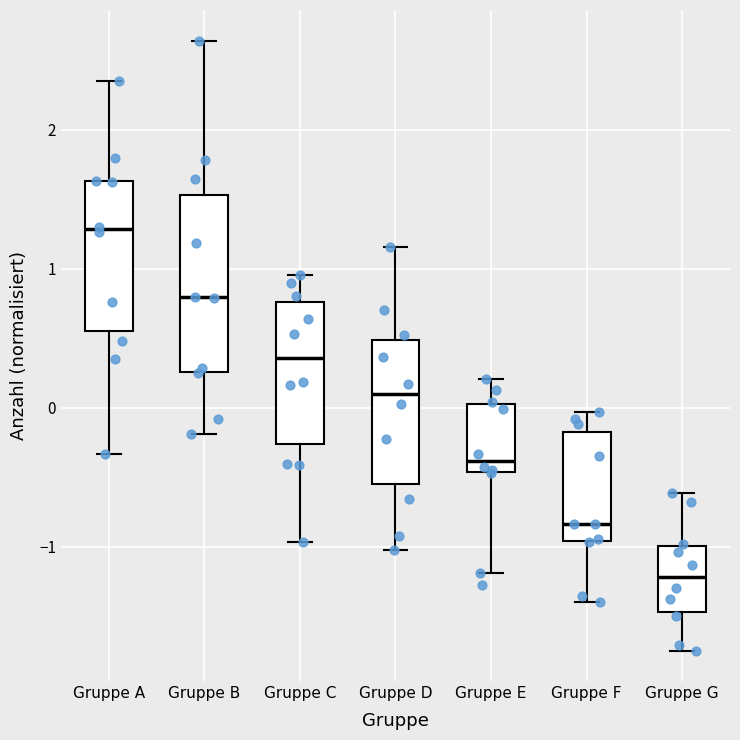

Which box's median line is the highest?

Gruppe A